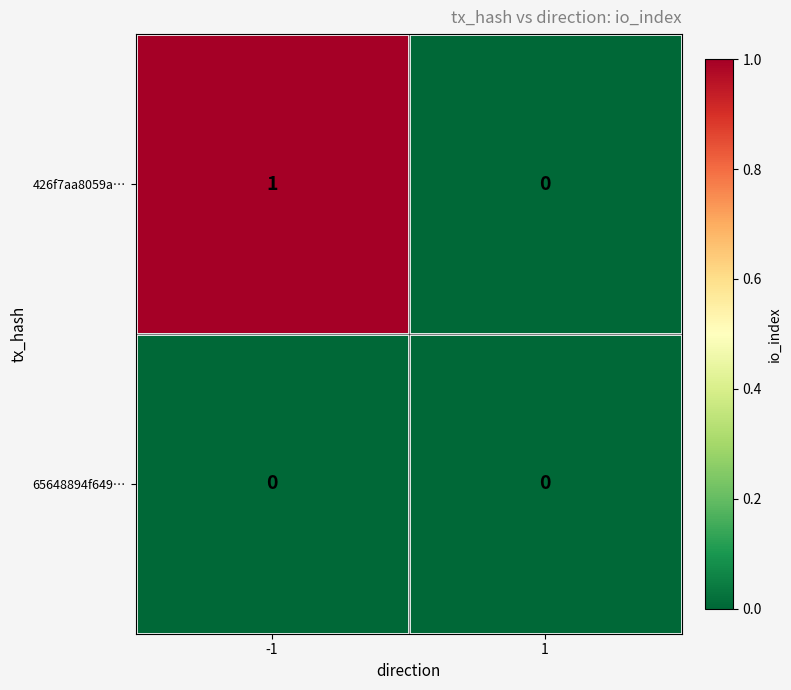

Between -1 and 1, which series saw the biggest shift?

426f7aa8059a…